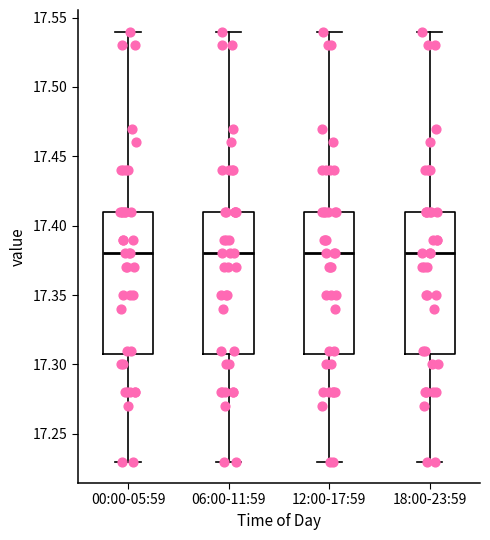

Reading left to right, read every box against the y-axis: the position of its median line, the range the box covers, and the ends of its whiskers. The values are not printed on the chart, so give them approximately, as read against the axis.

00:00-05:59: median 17.38, box 17.31 to 17.41, whiskers 17.23 to 17.54
06:00-11:59: median 17.38, box 17.31 to 17.41, whiskers 17.23 to 17.54
12:00-17:59: median 17.38, box 17.31 to 17.41, whiskers 17.23 to 17.54
18:00-23:59: median 17.38, box 17.31 to 17.41, whiskers 17.23 to 17.54